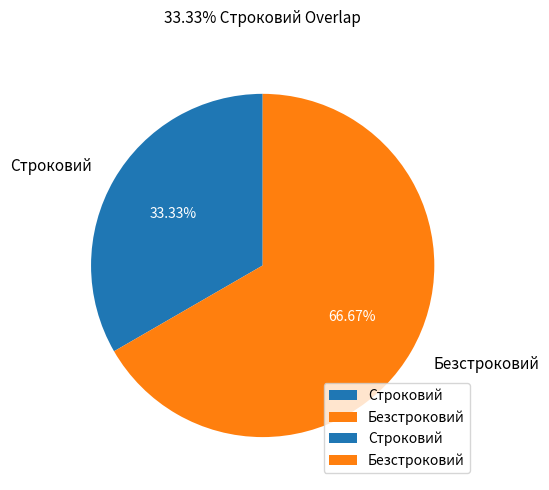

To the nearest percent, what portion does Безстроковий represent?

67%